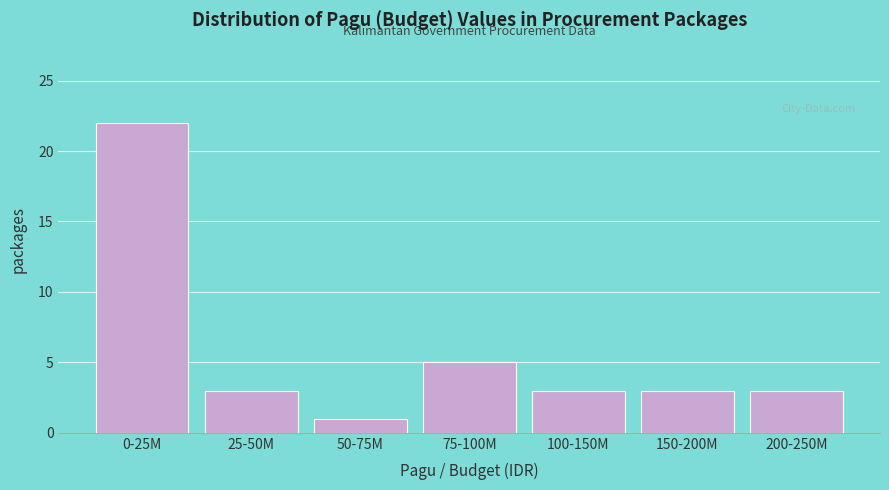

Reading left to right, extract all data points from this chart.

22	3	1	5	3	3	3